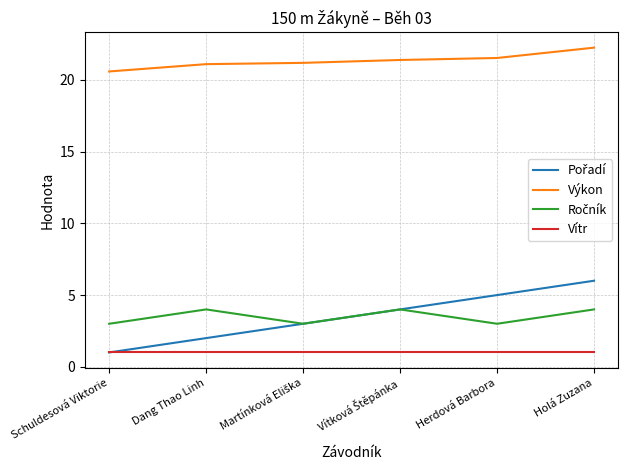

At which category is the sum across all series the highest?

Holá Zuzana